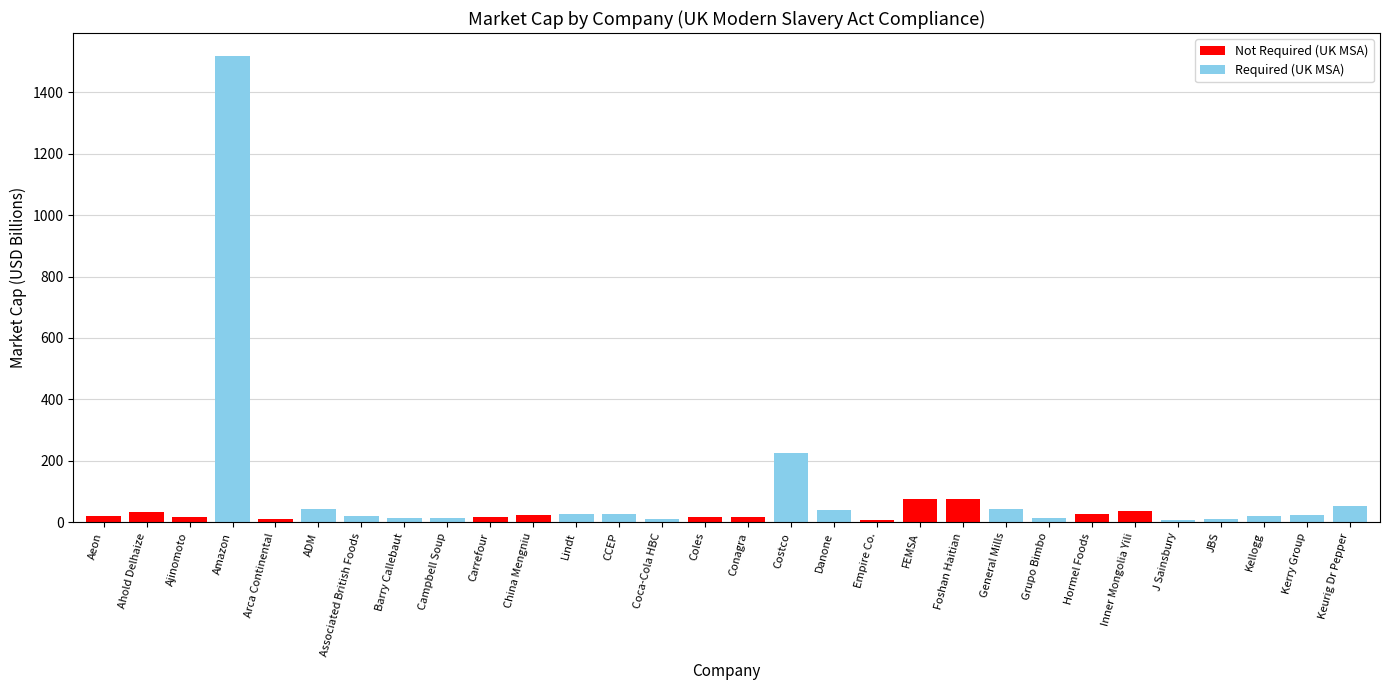

Where is the data nearest to the value 762?

Costco